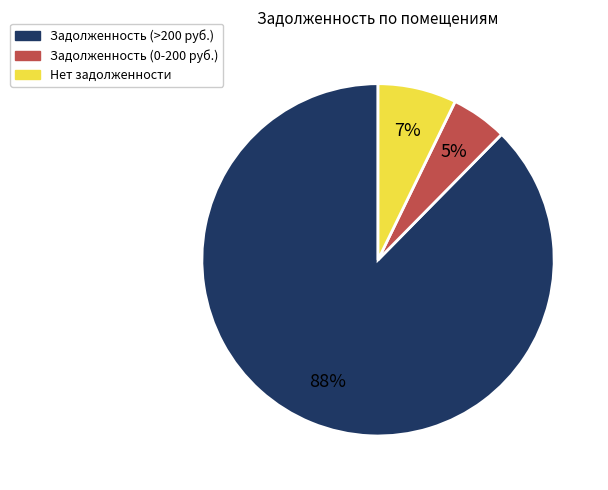

What percentage is the Нет задолженности slice, to the nearest percent?

7%